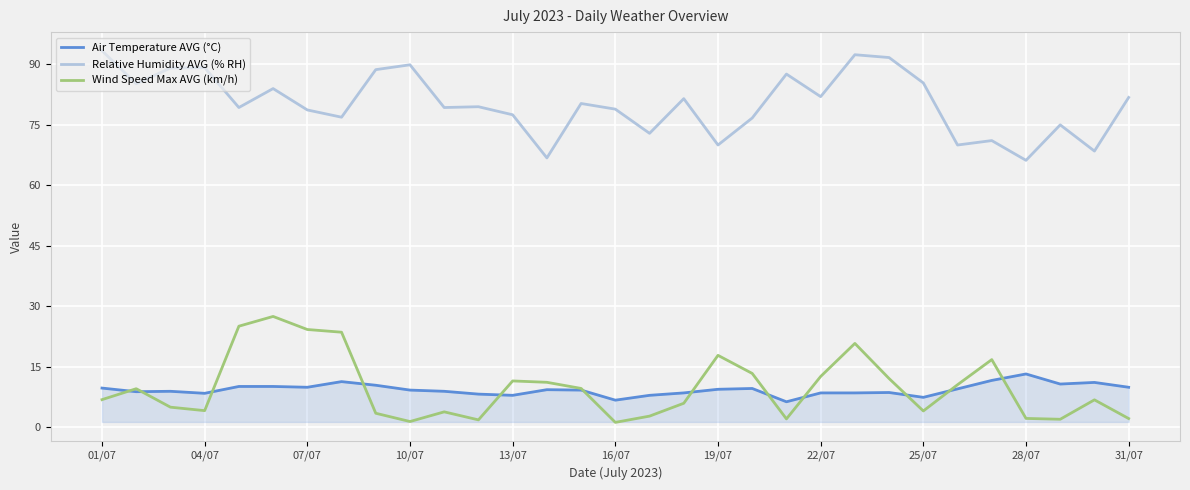

True or false: Relative Humidity AVG (% RH) and Air Temperature AVG (°C) intersect in this chart.

False